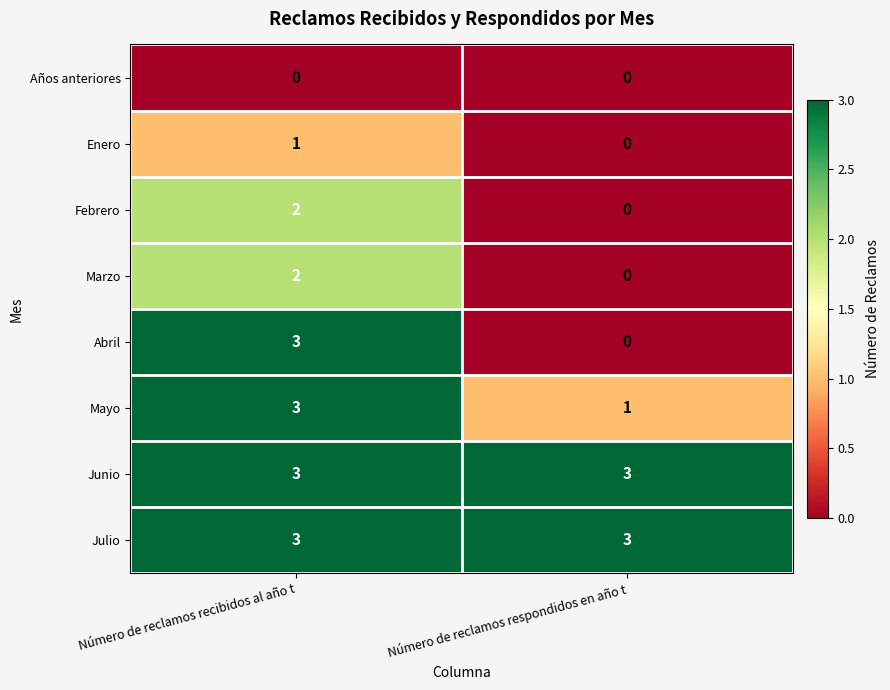

Reading left to right, extract all data points from this chart.

Años anteriores: 0	0
Enero: 1	0
Febrero: 2	0
Marzo: 2	0
Abril: 3	0
Mayo: 3	1
Junio: 3	3
Julio: 3	3